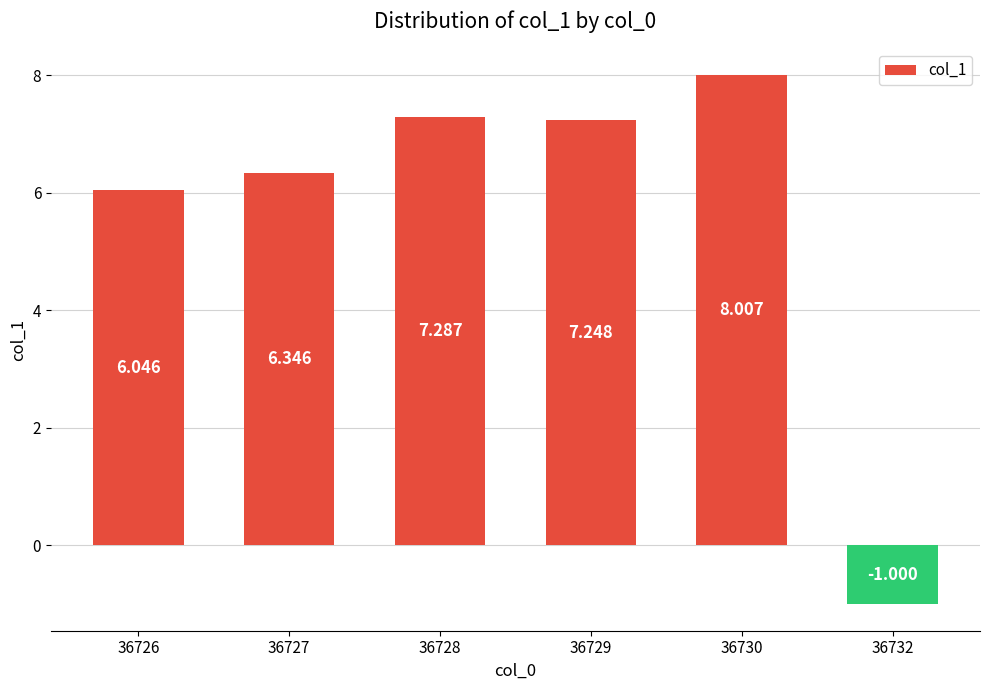

How many values are above zero?

5